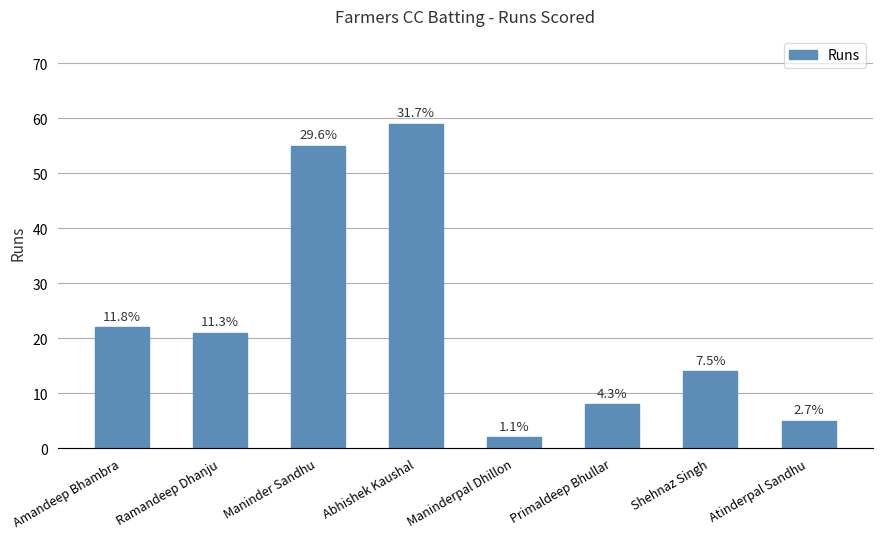

Does the chart contain any negative values?

No